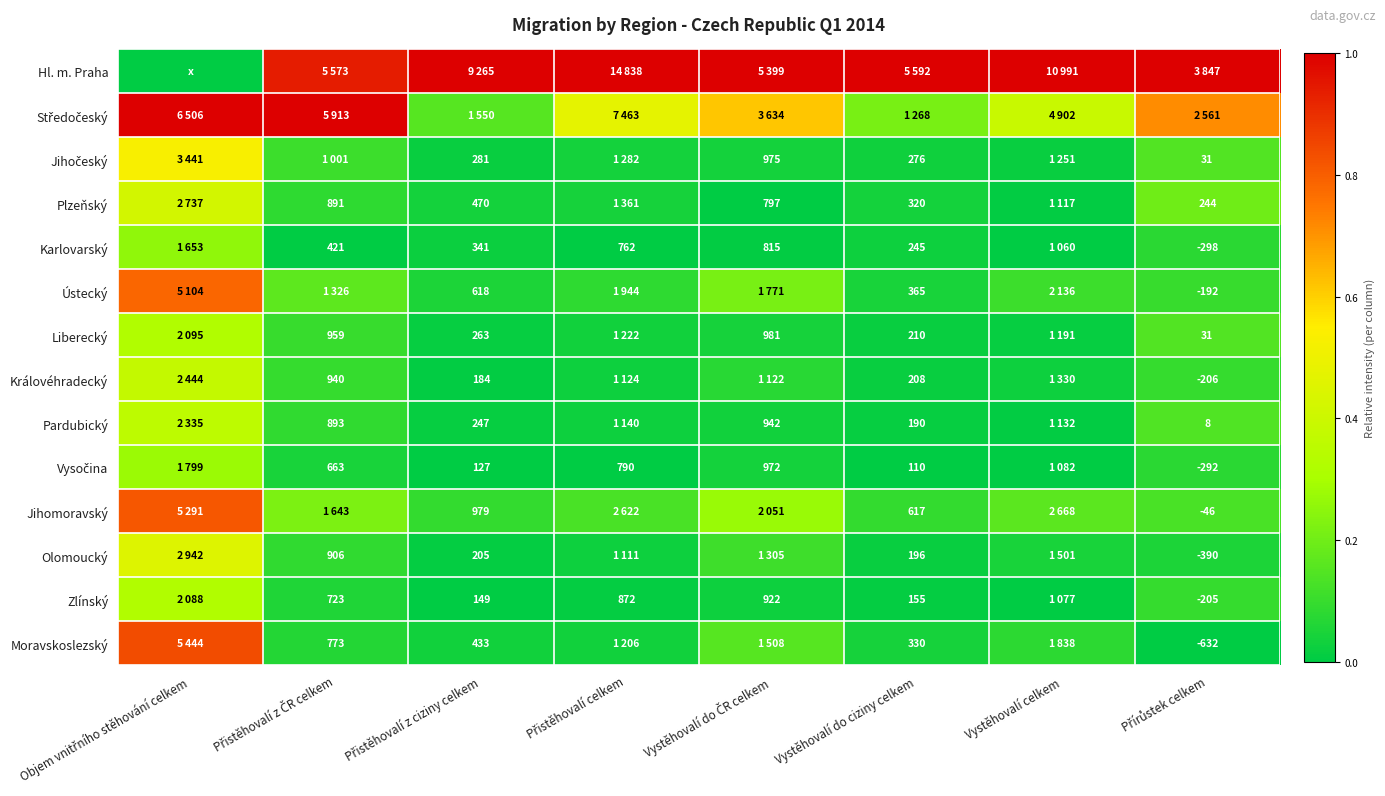

The value of Jihočeský at Přírůstek celkem is 0.2. True or false?

False